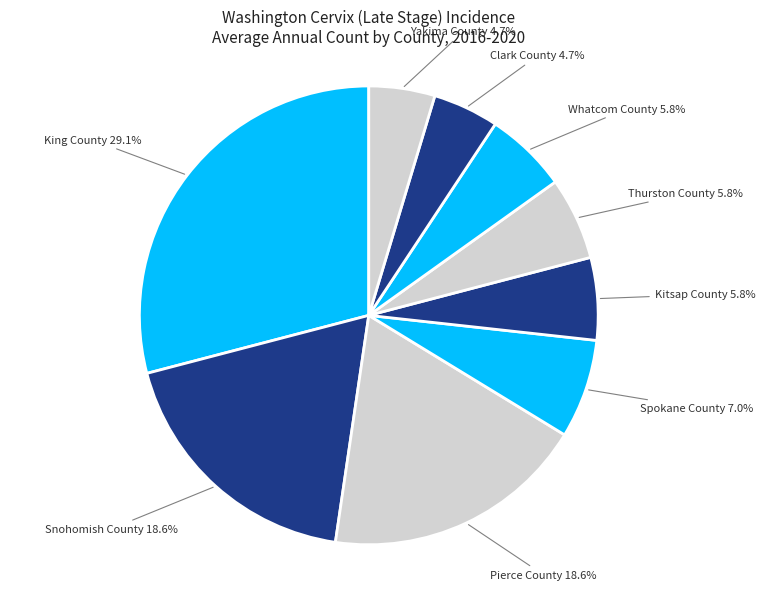

Does any single category account for the majority?

No